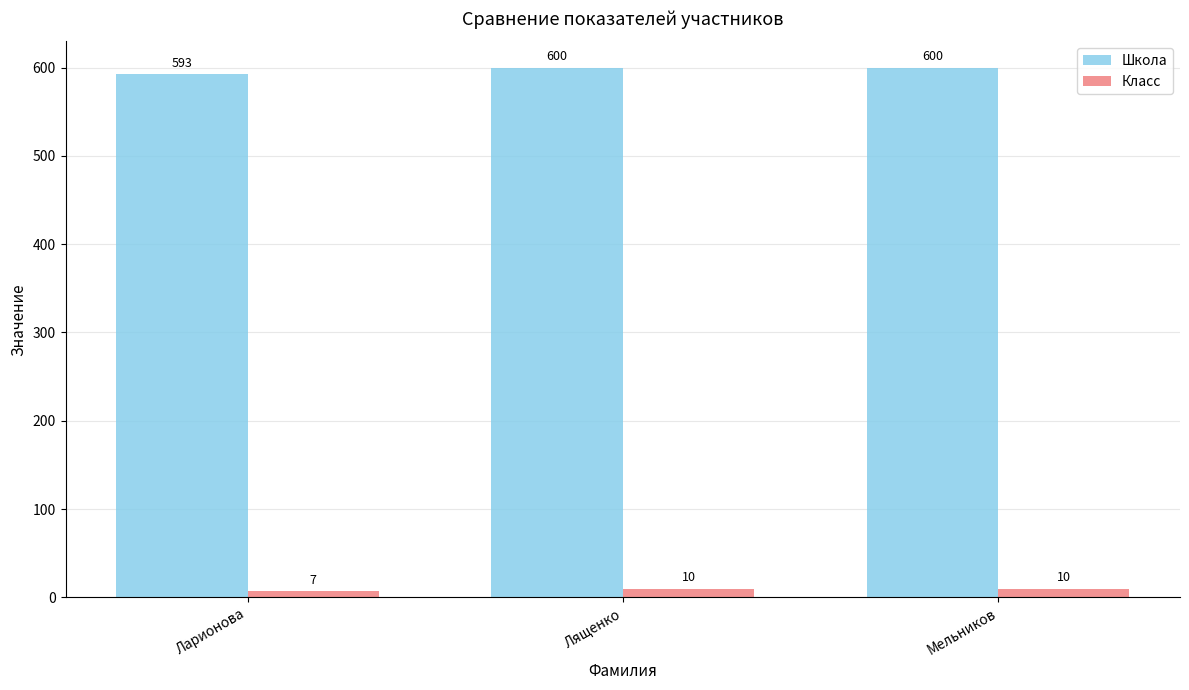

Reading right to left, transcribe all the data shown in this chart.

Школа: 600	600	593
Класс: 10	10	7